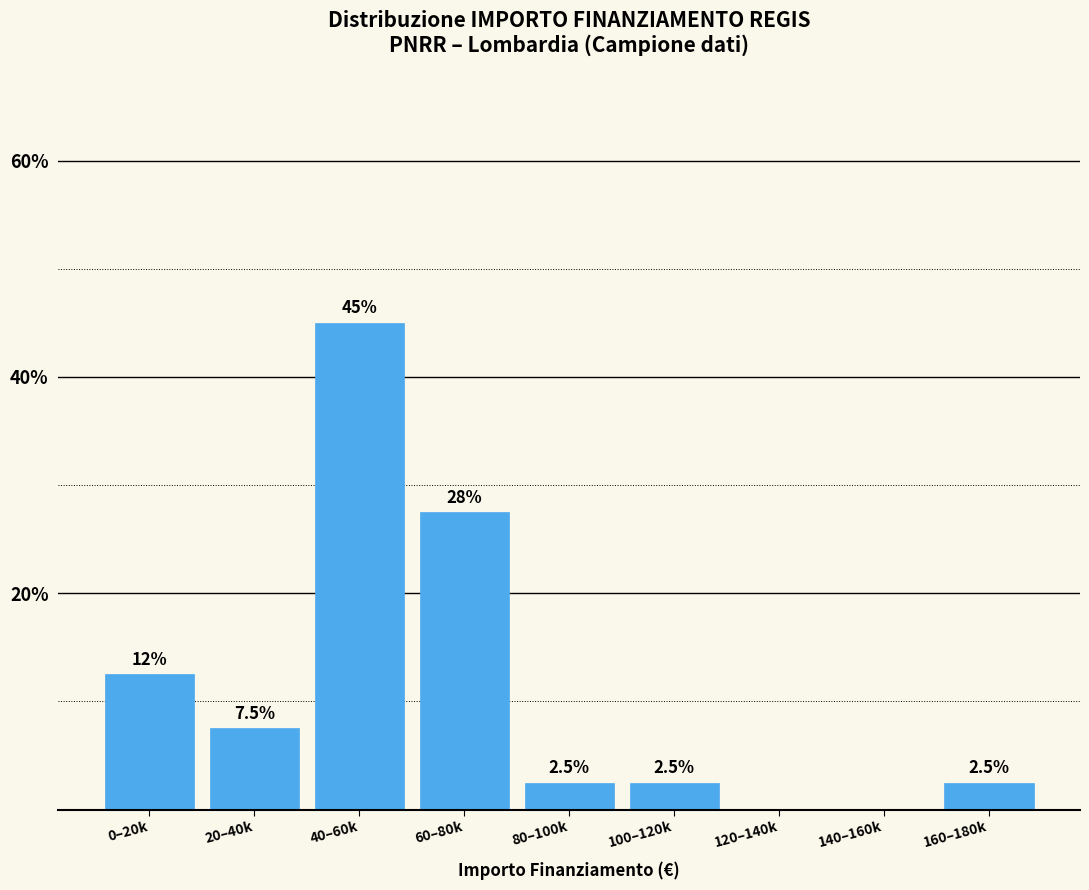

Reading left to right, transcribe all the data shown in this chart.

0–20k=12.5	20–40k=7.5	40–60k=45.0	60–80k=27.5	80–100k=2.5	100–120k=2.5	120–140k=0.0	140–160k=0.0	160–180k=2.5